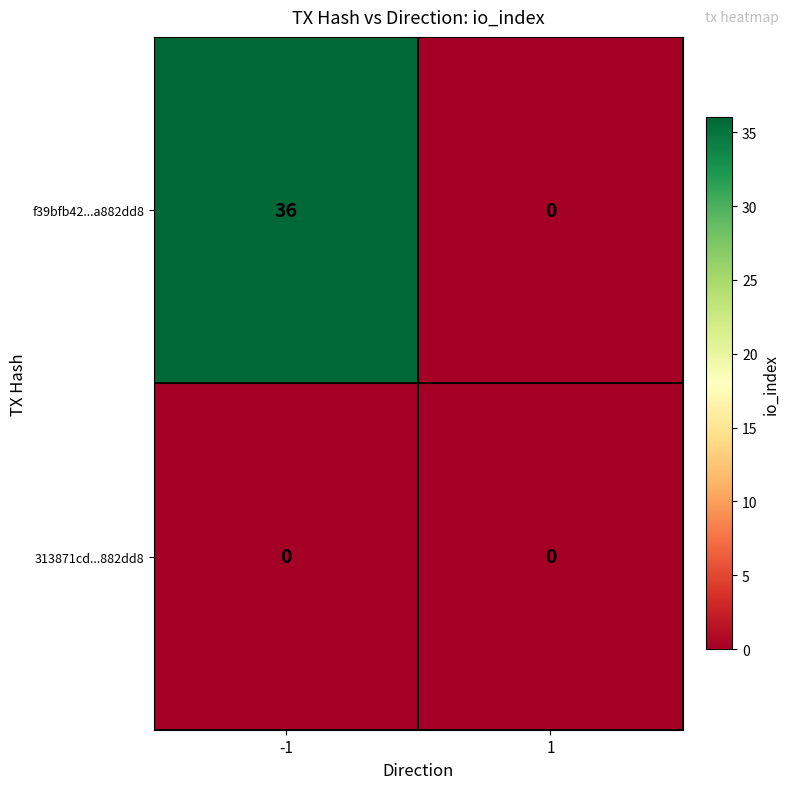

What is the greatest value displayed?

36